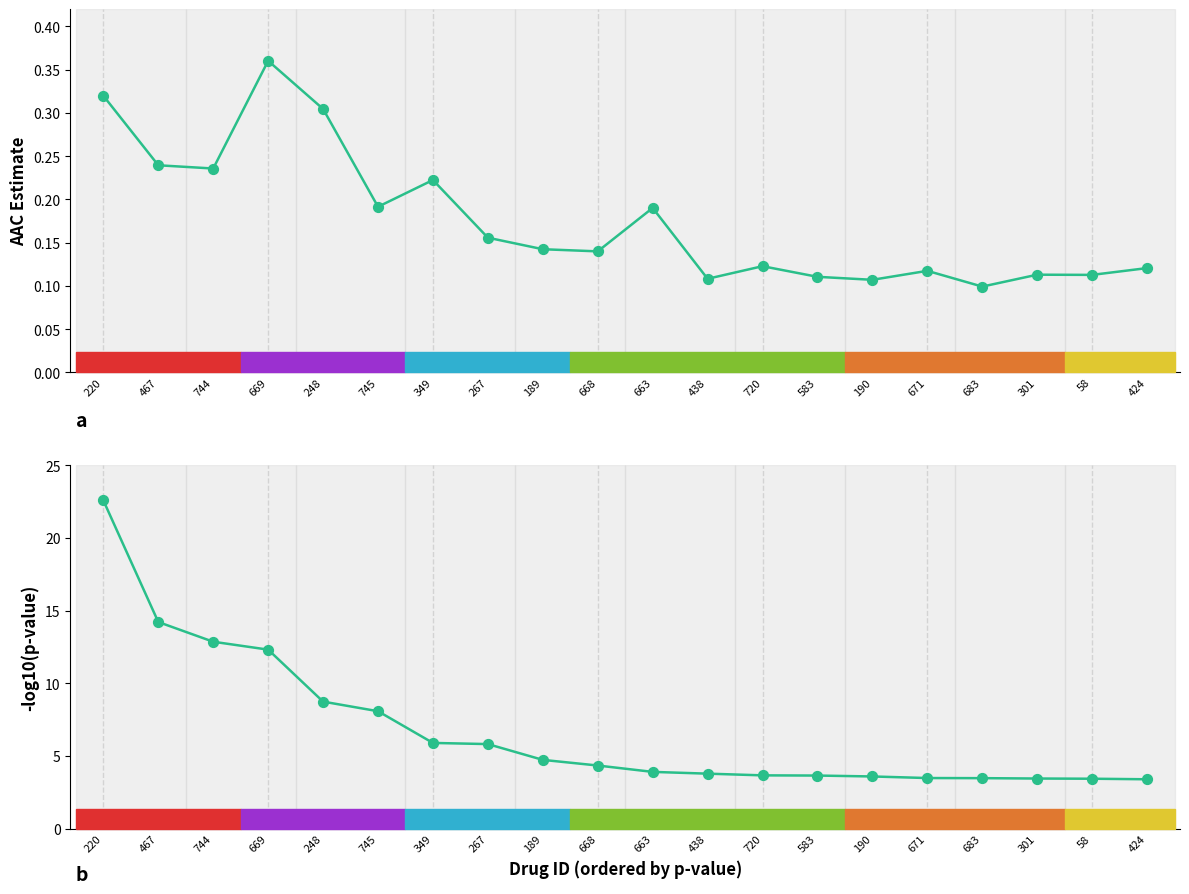

Which series reaches the maximum Y coordinate?

-log10(pvalue)